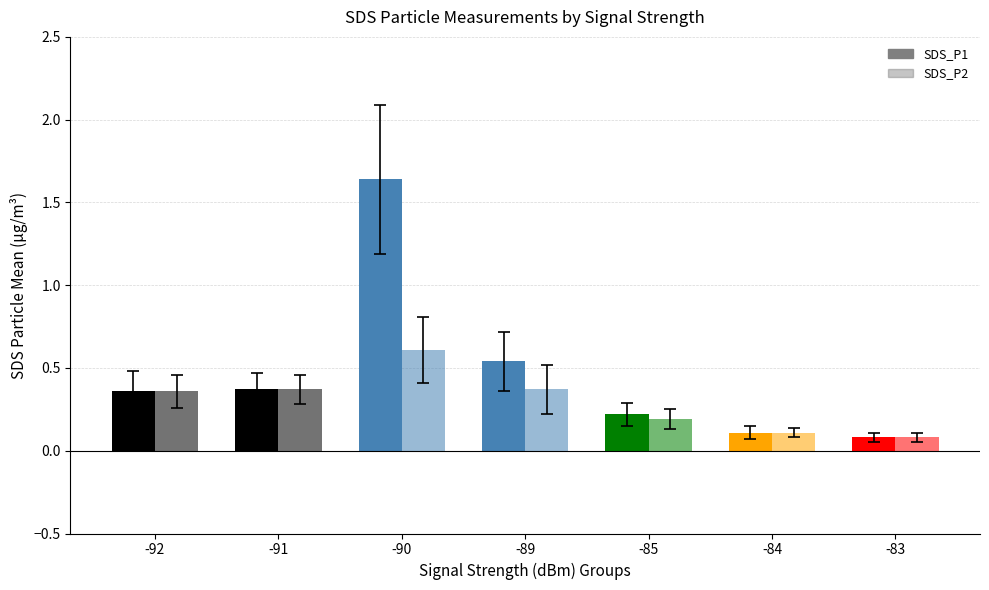

What is the average value of the SDS_P2 series?

0.3